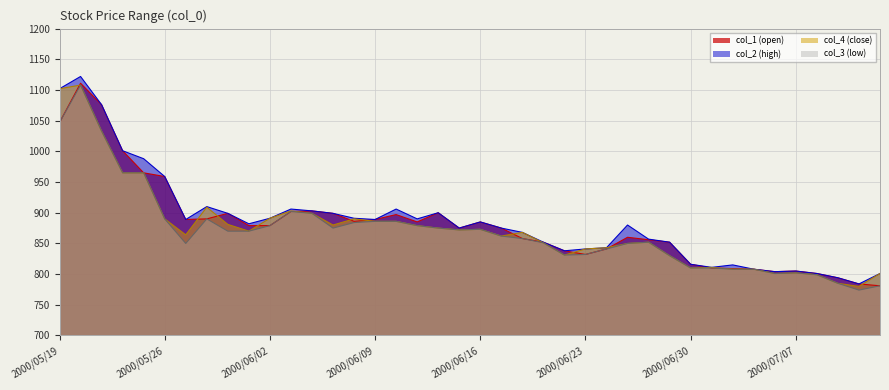

True or false: col_4 has more than 2 interior local peaks.

True